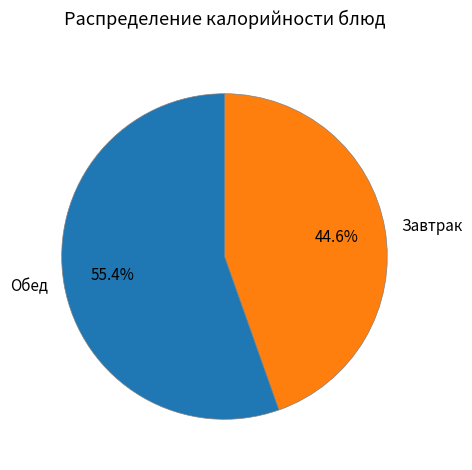

True or false: омлет с зеленым горошком accounts for 1% of the total.

False